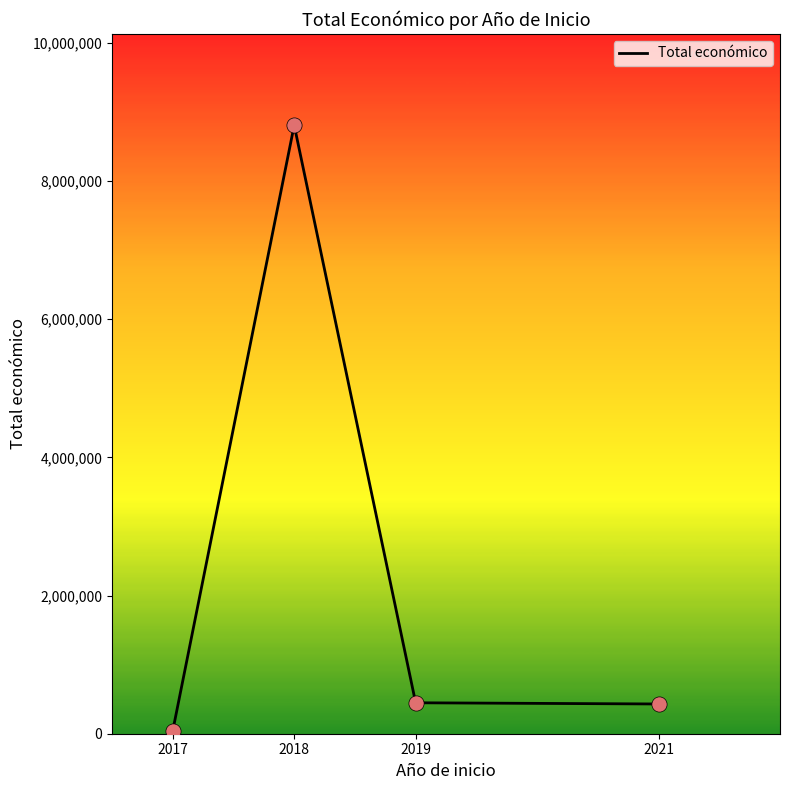

What is the ratio of the value at 2018 to the value at 2021?

20.5